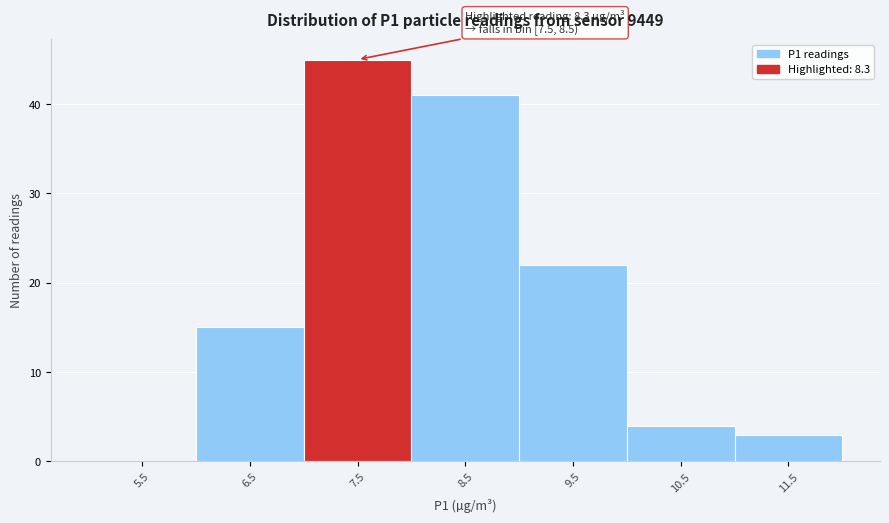

Reading left to right, what are all the values shown in this chart?

5.5=0	6.5=15	7.5=45	8.5=41	9.5=22	10.5=4	11.5=3